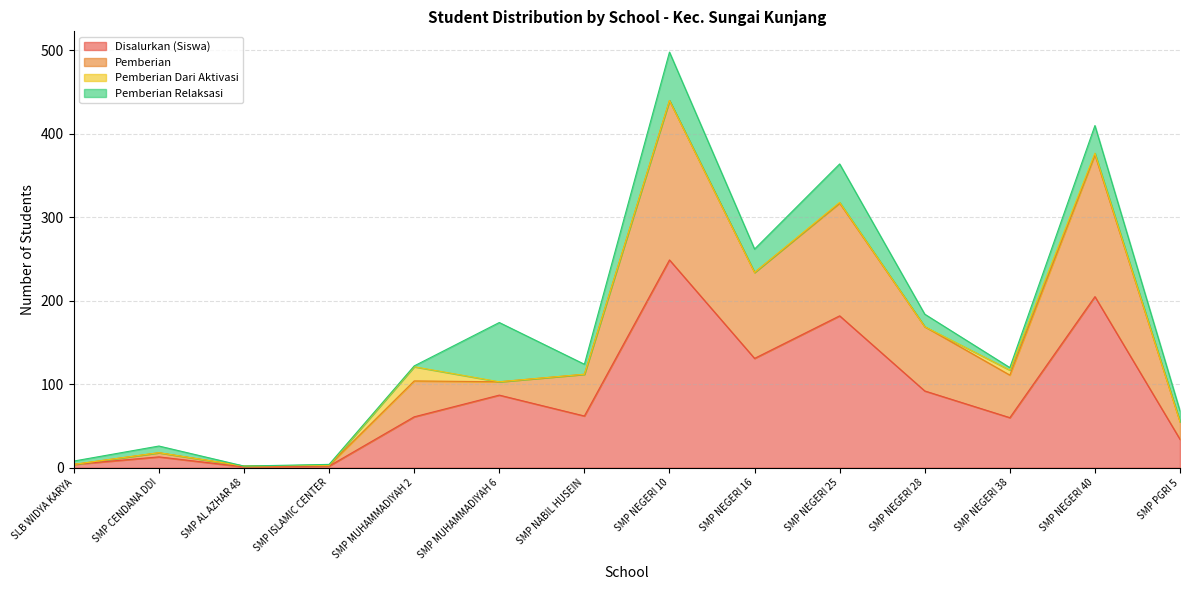

What are all the series names shown in the legend?

Disalurkan (Siswa), Pemberian, Pemberian Dari Aktivasi, Pemberian Relaksasi